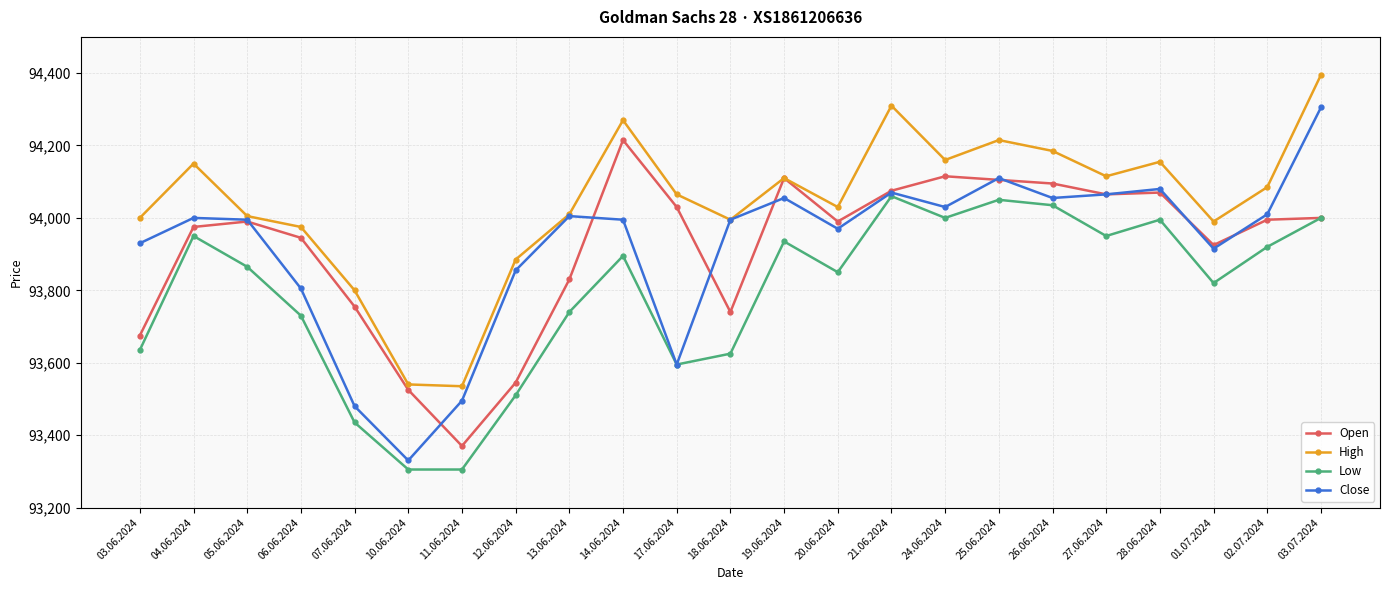

What is the maximum value shown in the chart?

94395